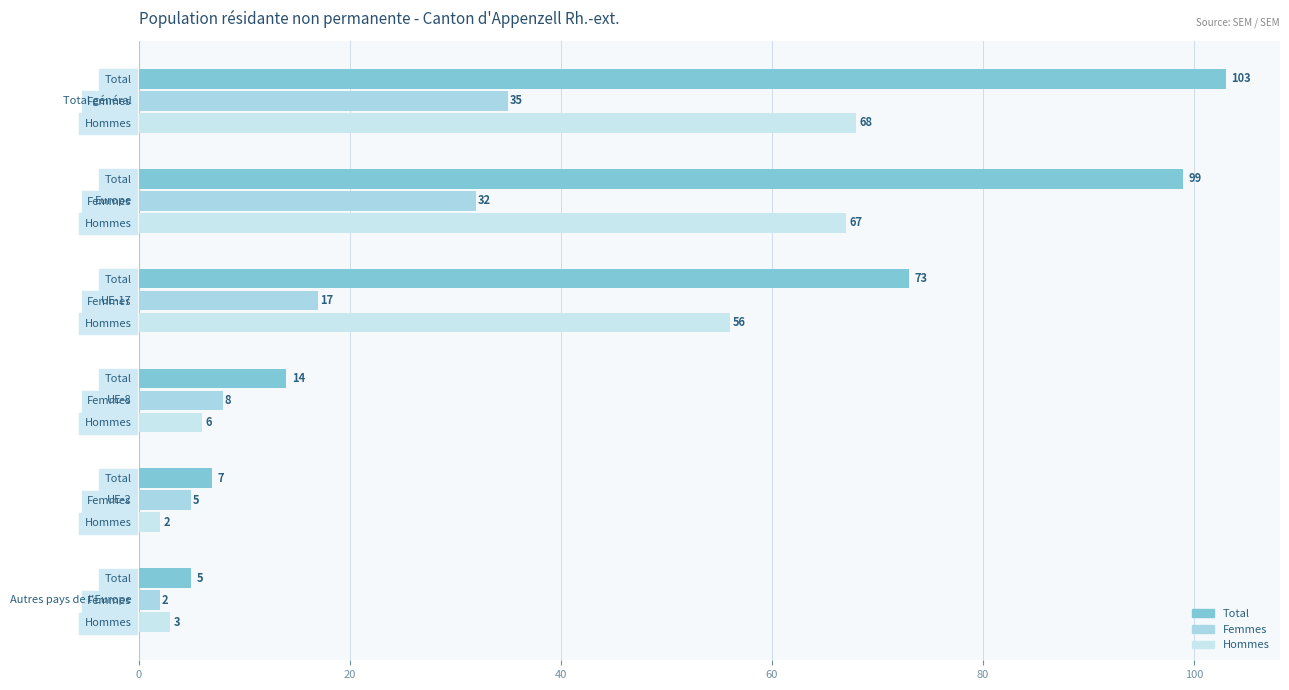

How many values in the Total series are below 73?

3